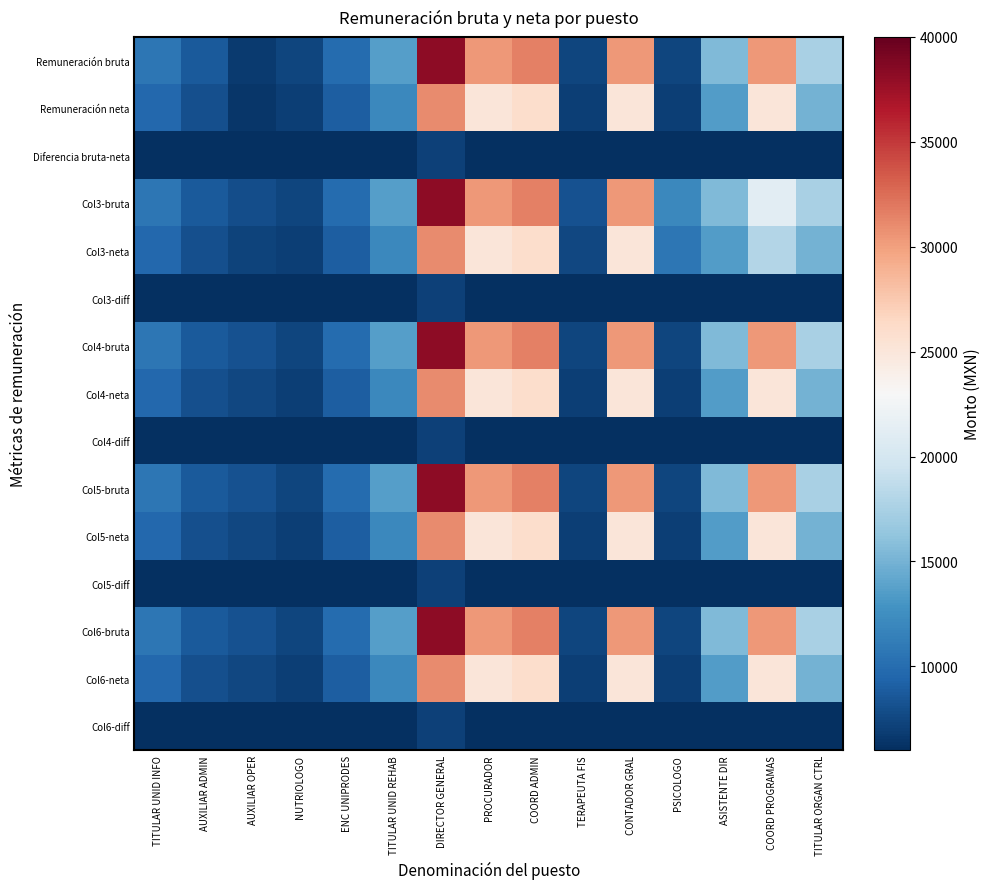

What is the spread (max minus min) of values at AUXILIAR ADMIN?

8000.0